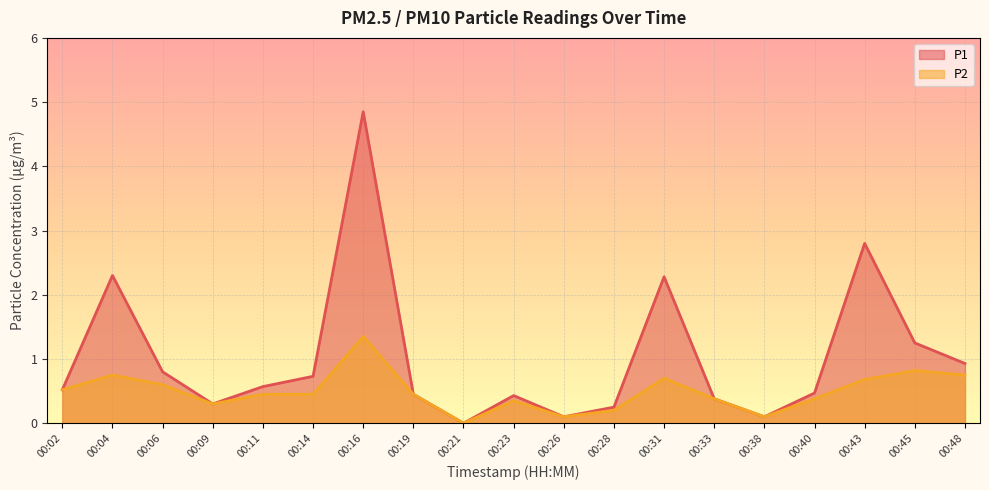

Is it true that P1 equals 0.0 at 00:26?

False